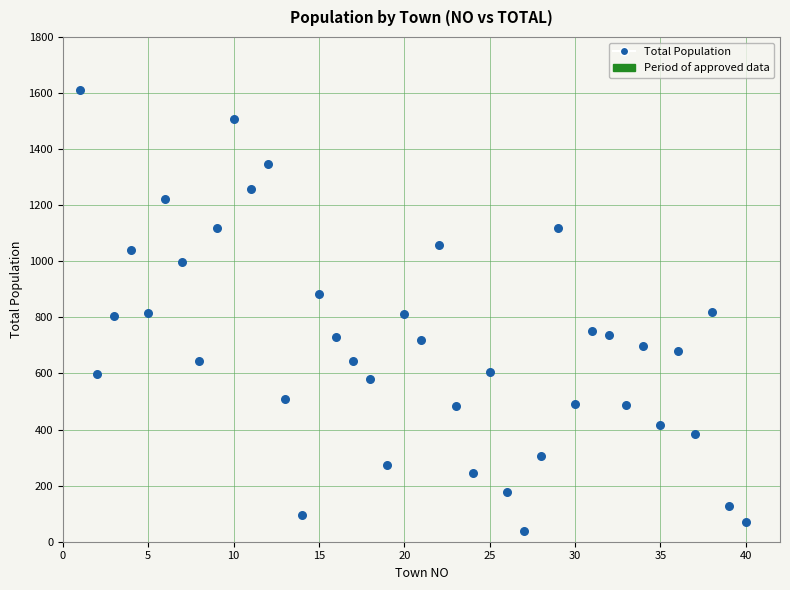

What is the range of X values (max minus min)?

39